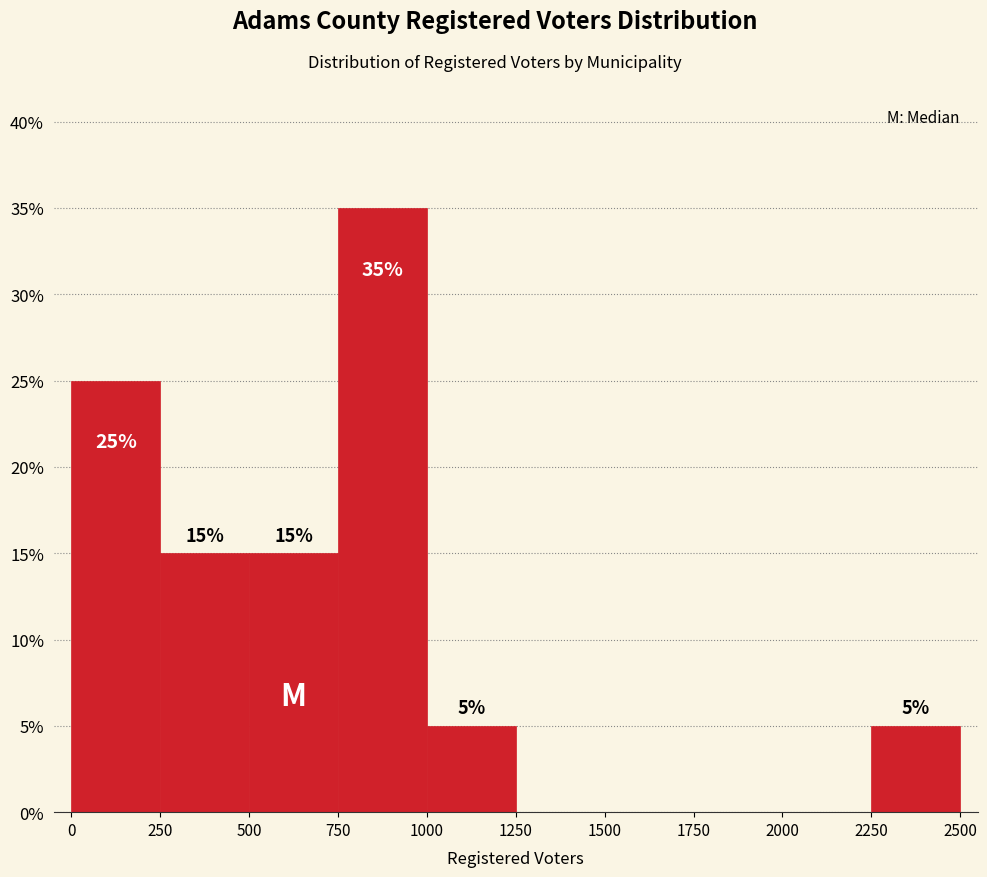

Over which range of the x-axis is the bar tallest?

750 to 1000